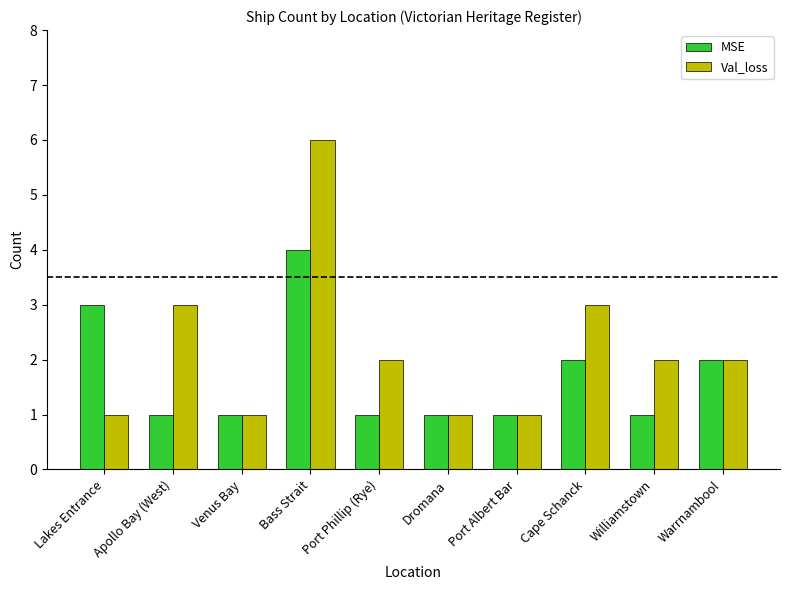

What is the difference between the maximum and minimum values in the MSE series?

3